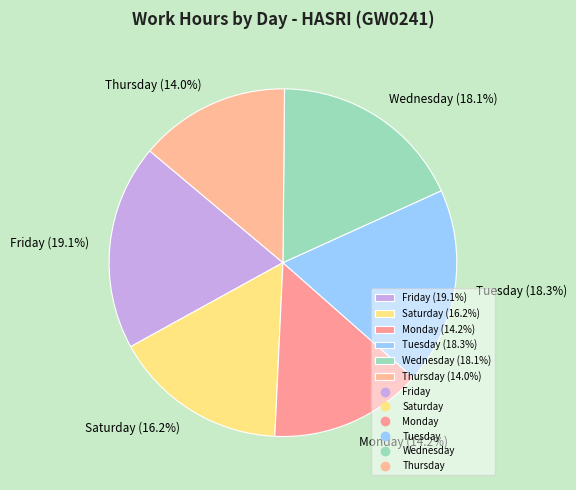

To the nearest percent, what is the average slice percentage?

17%